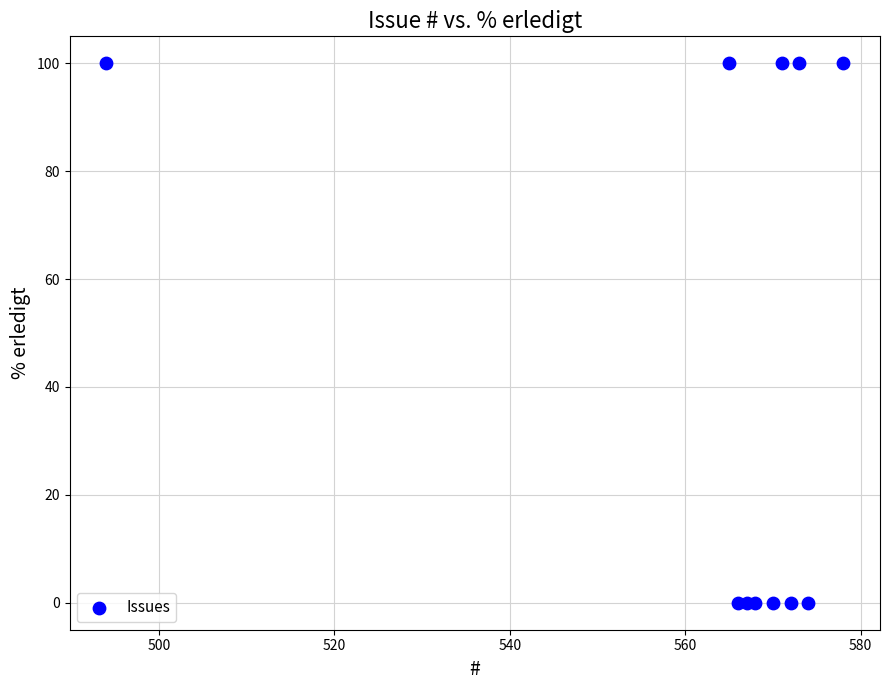

What is the range of X values (max minus min)?

84